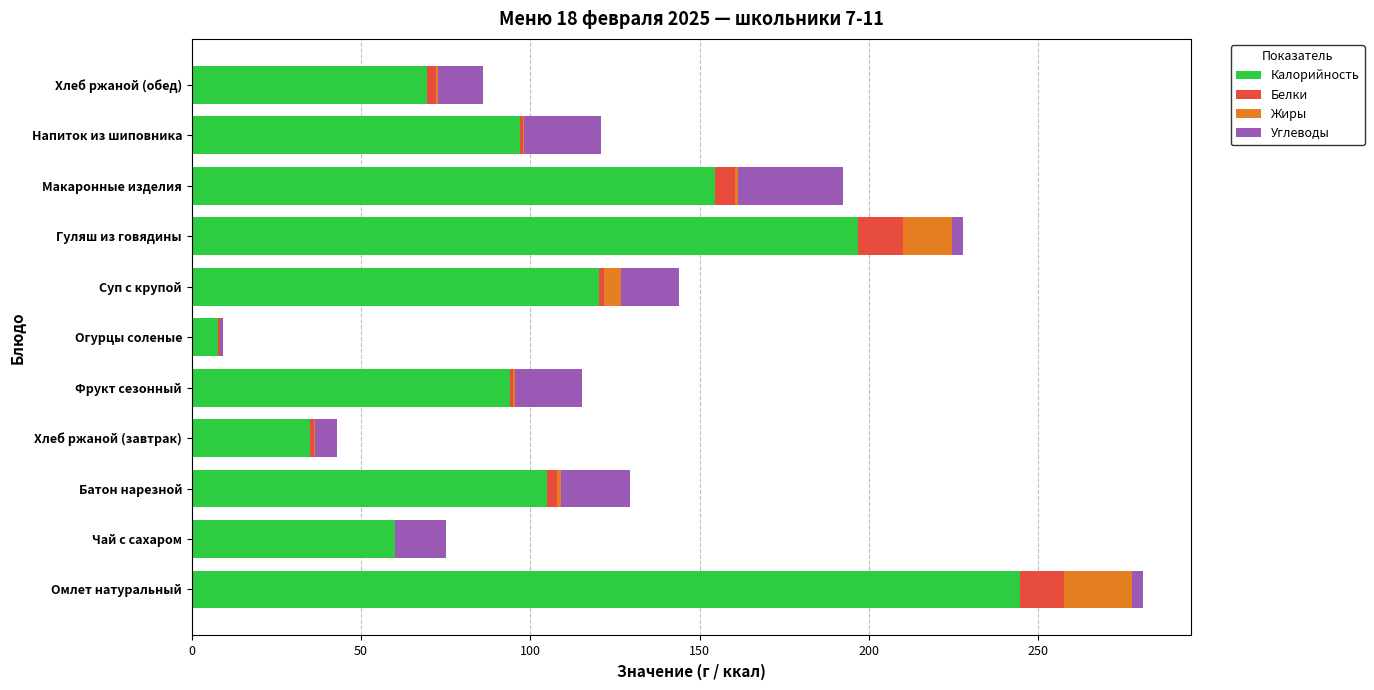

Count the number of categories in the chart.

11